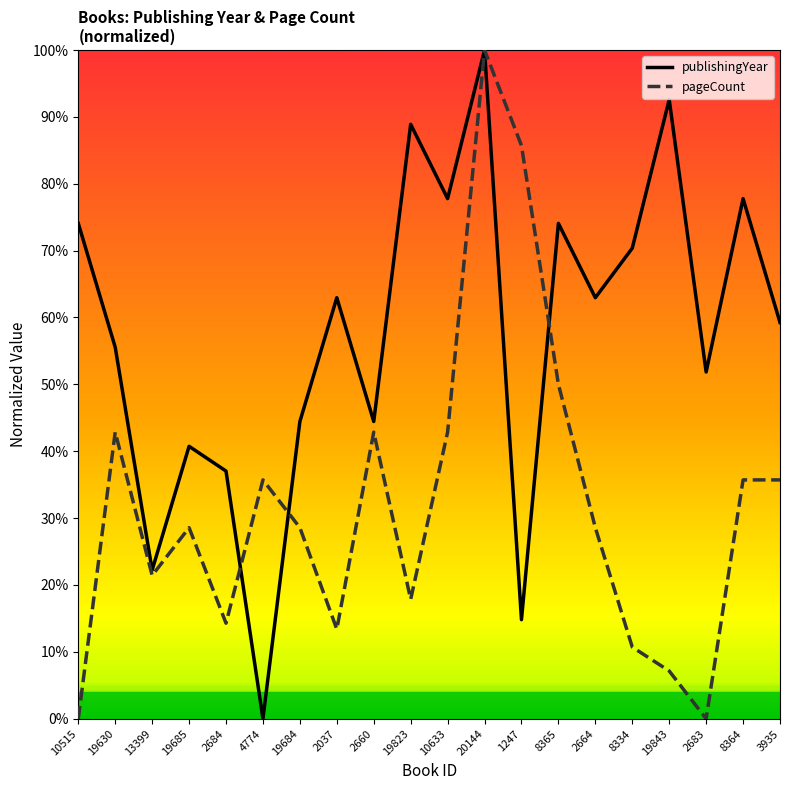

What is the sum of the publishingYear values at 13399 and 4774?

0.2